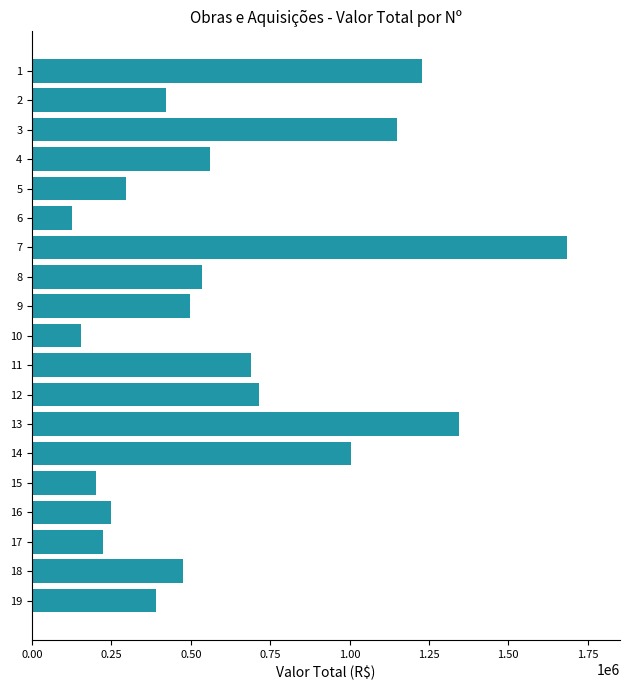

What is the value of the 3rd bar from the top?

1148045.2